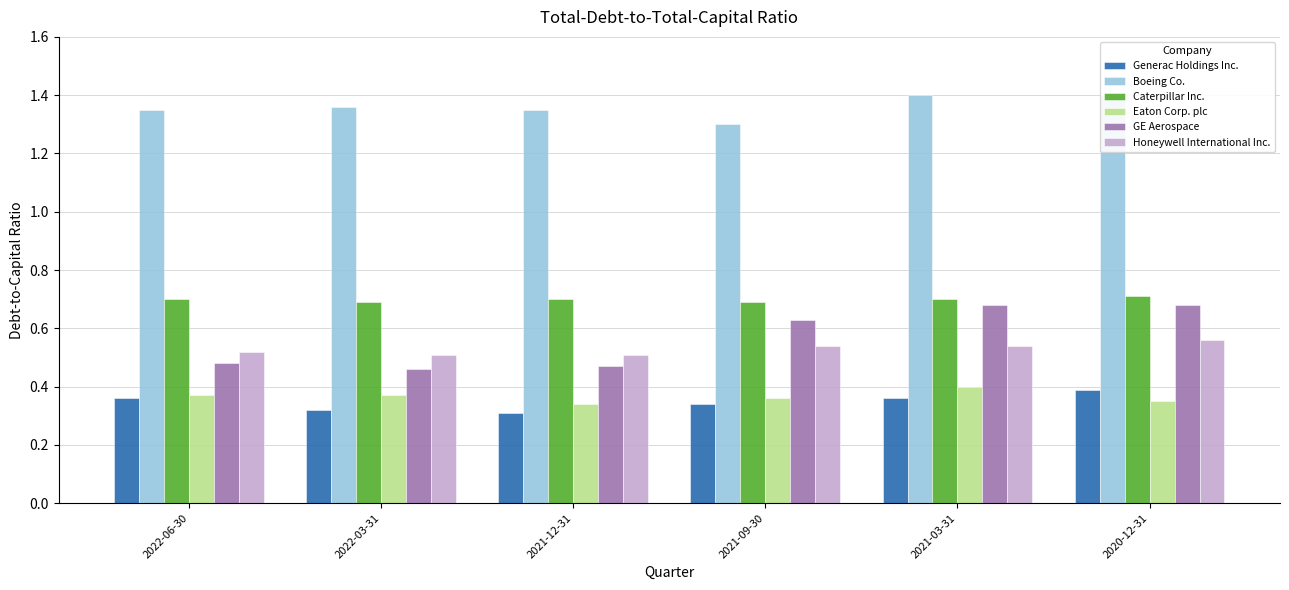

Reading left to right, extract all data points from this chart.

Generac Holdings Inc.: 2022-06-30=0.4	2022-03-31=0.3	2021-12-31=0.3	2021-09-30=0.3	2021-03-31=0.4	2020-12-31=0.4
Boeing Co.: 2022-06-30=1.4	2022-03-31=1.4	2021-12-31=1.4	2021-09-30=1.3	2021-03-31=1.4	2020-12-31=1.4
Caterpillar Inc.: 2022-06-30=0.7	2022-03-31=0.7	2021-12-31=0.7	2021-09-30=0.7	2021-03-31=0.7	2020-12-31=0.7
Eaton Corp. plc: 2022-06-30=0.4	2022-03-31=0.4	2021-12-31=0.3	2021-09-30=0.4	2021-03-31=0.4	2020-12-31=0.3
GE Aerospace: 2022-06-30=0.5	2022-03-31=0.5	2021-12-31=0.5	2021-09-30=0.6	2021-03-31=0.7	2020-12-31=0.7
Honeywell International Inc.: 2022-06-30=0.5	2022-03-31=0.5	2021-12-31=0.5	2021-09-30=0.5	2021-03-31=0.5	2020-12-31=0.6